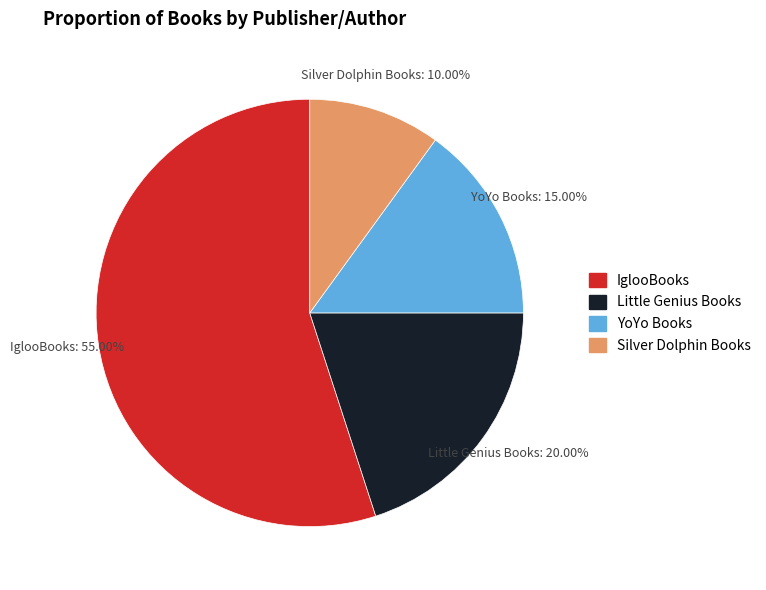

Is the sum of Silver Dolphin Books and YoYo Books greater than half?

No